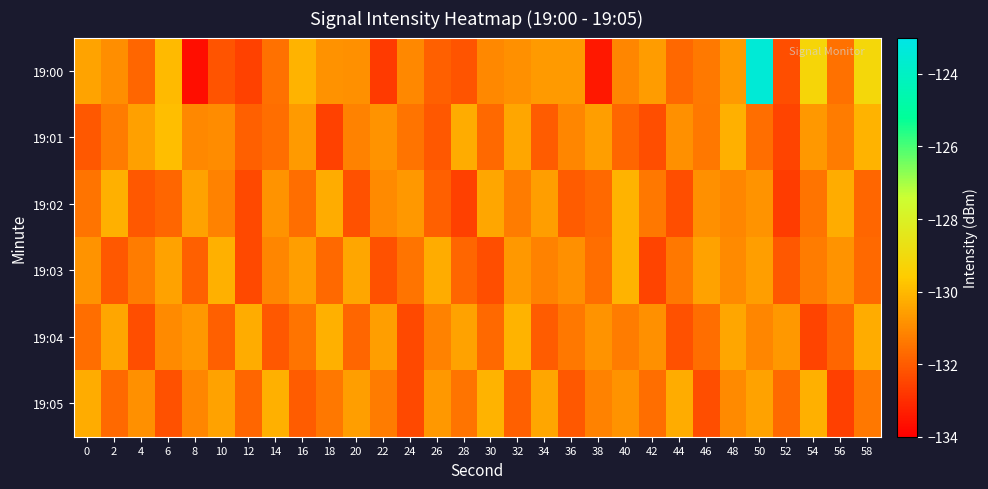

At which category is the sum across all series the highest?

50